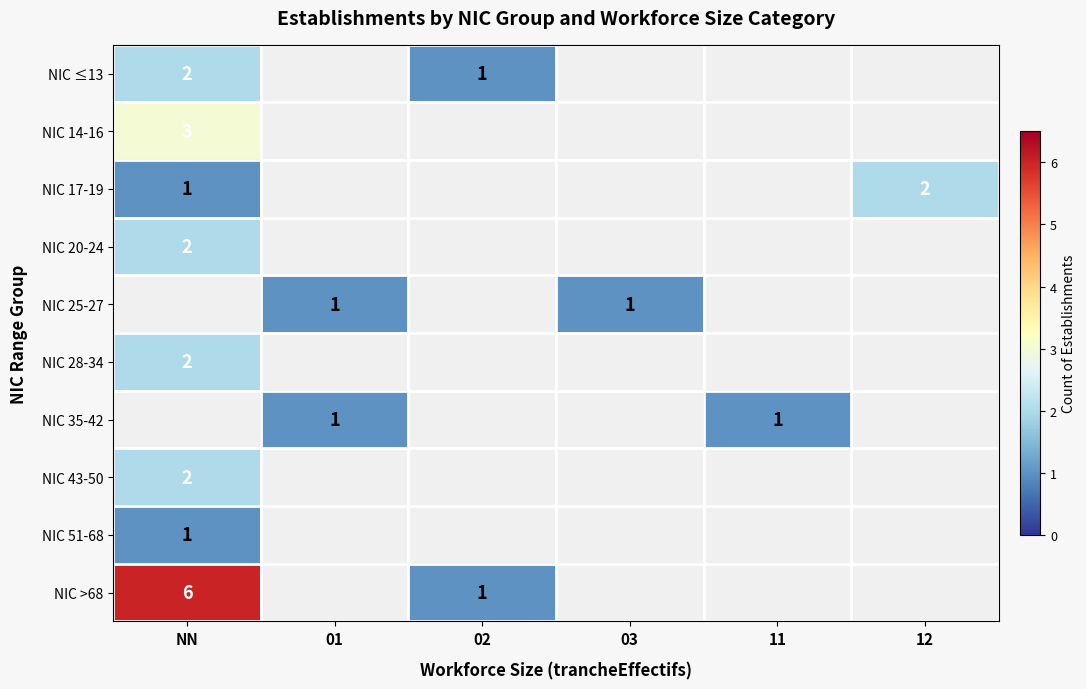

Is it true that NIC 17-19 equals 0 at 12?

False